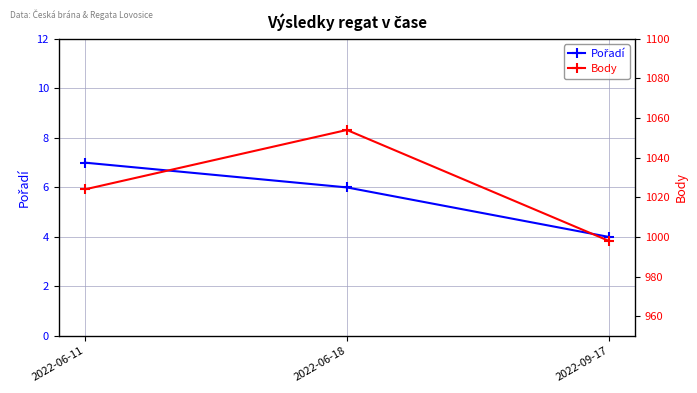

Reading left to right, list all the values displayed in this chart.

Pořadí: 7	6	4
Body: 1024	1054	998